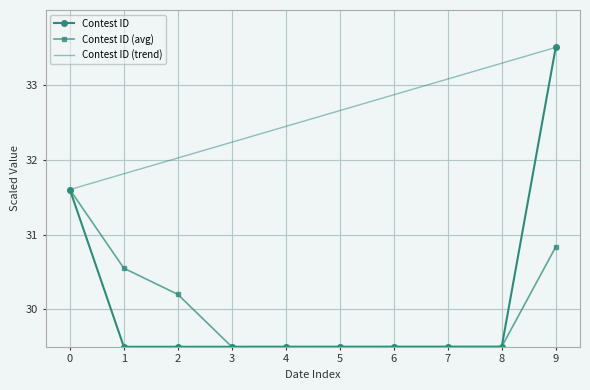

Read the Contest ID value at 1.

29.5